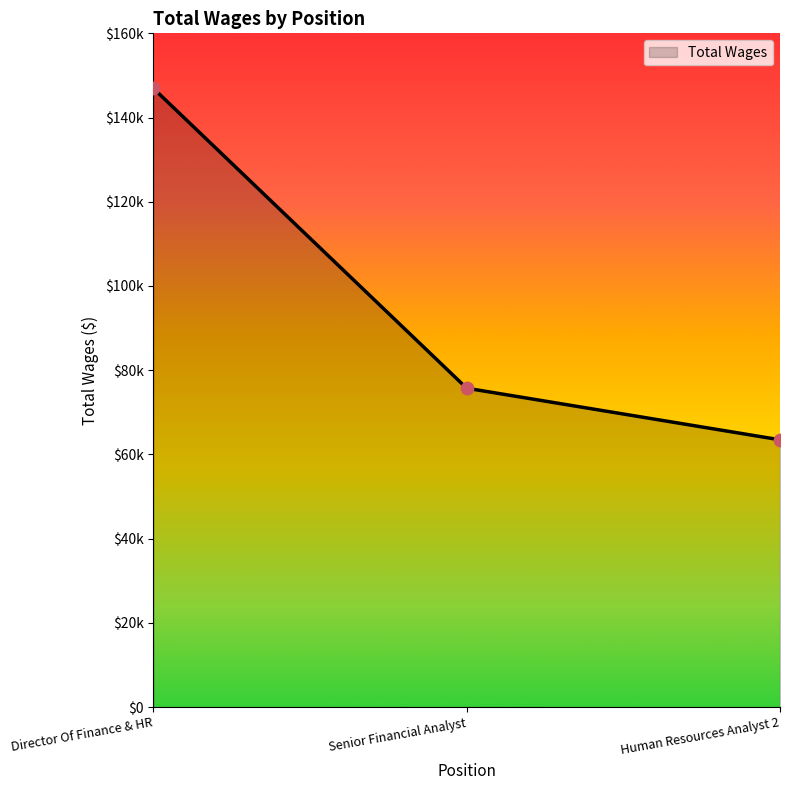

Approximately how many times larger is the value at Human Resources Analyst 2 compared to Senior Financial Analyst?

0.8